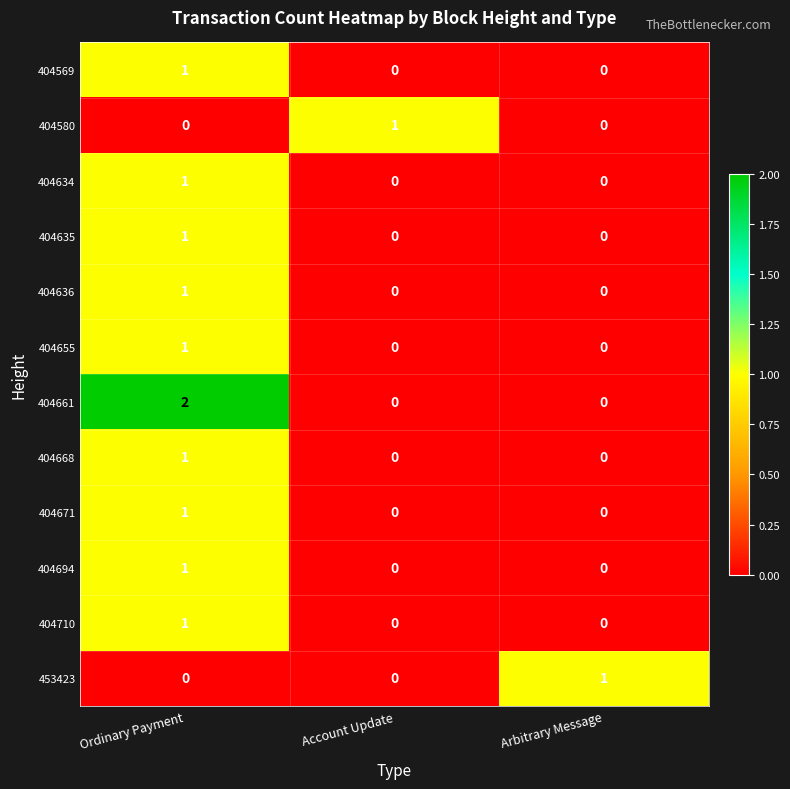

Is it true that 404580 equals 1 at Ordinary Payment?

False